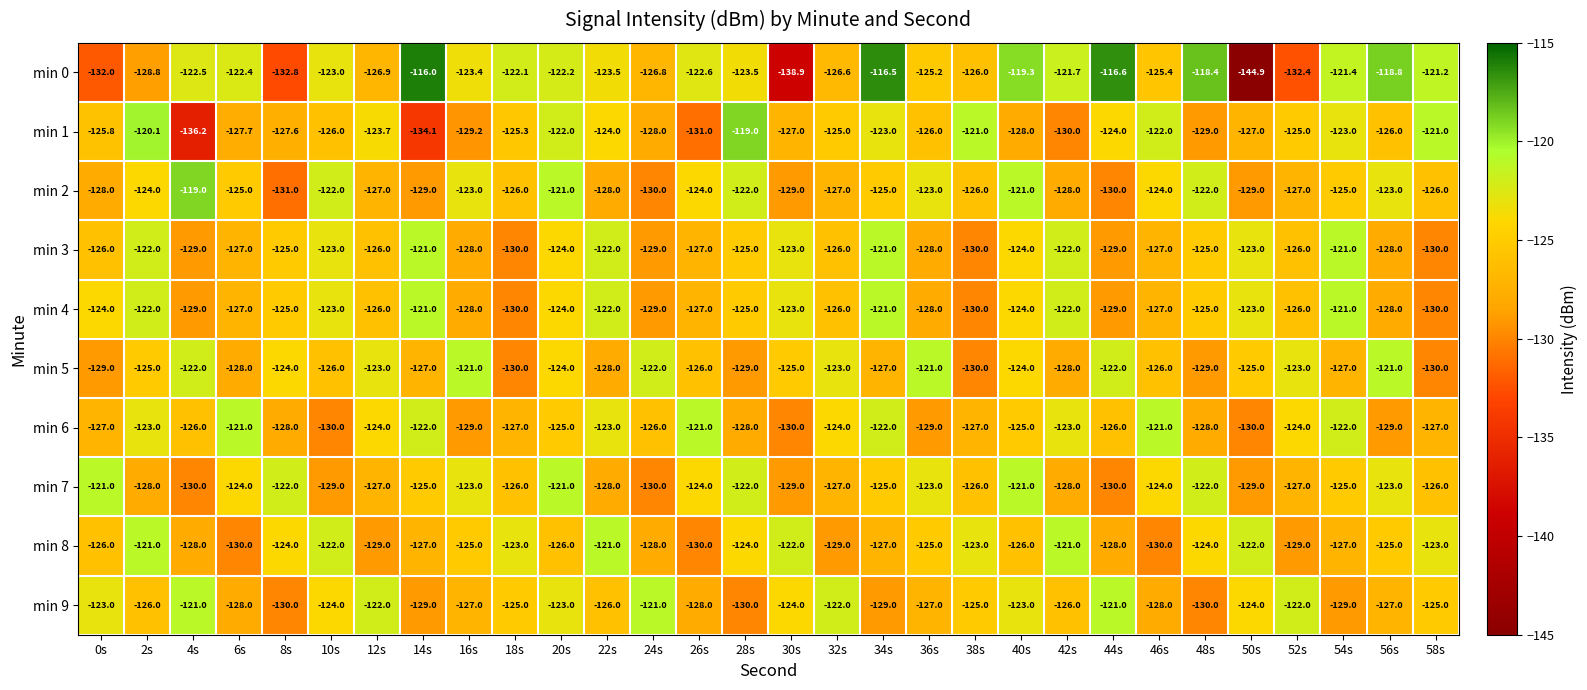

Which series changed the most between 52s and 58s?

min 0